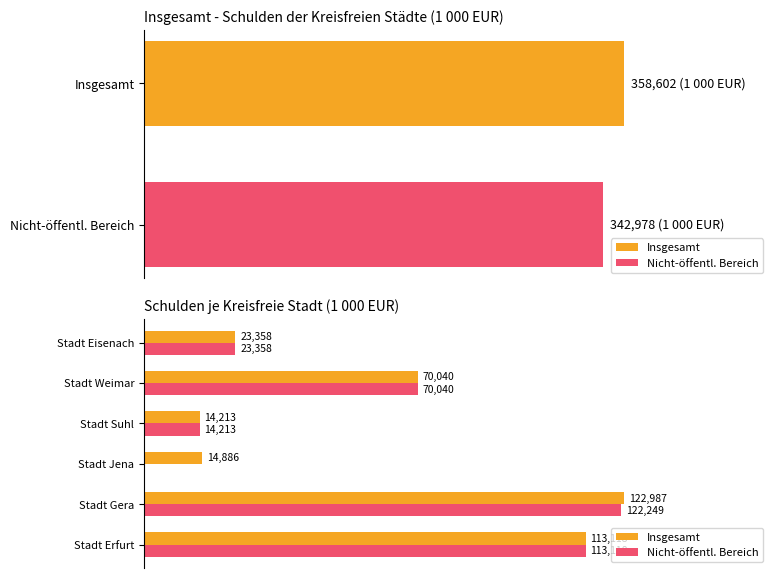

Is it true that Nicht-öffentl. Bereich equals 96253 at Stadt Weimar?

False